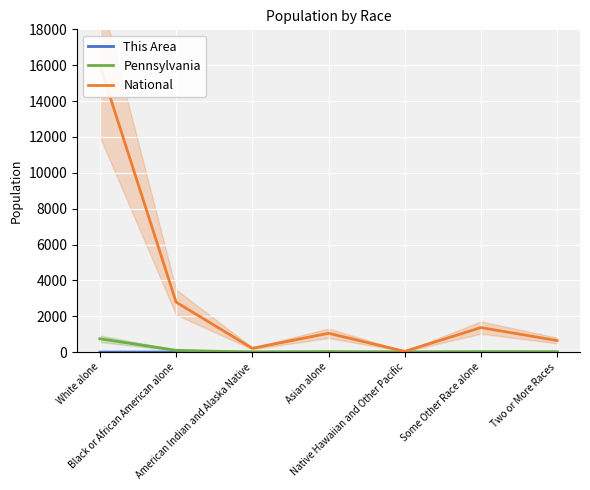

The National series shows 27837.2 at White alone. True or false?

False